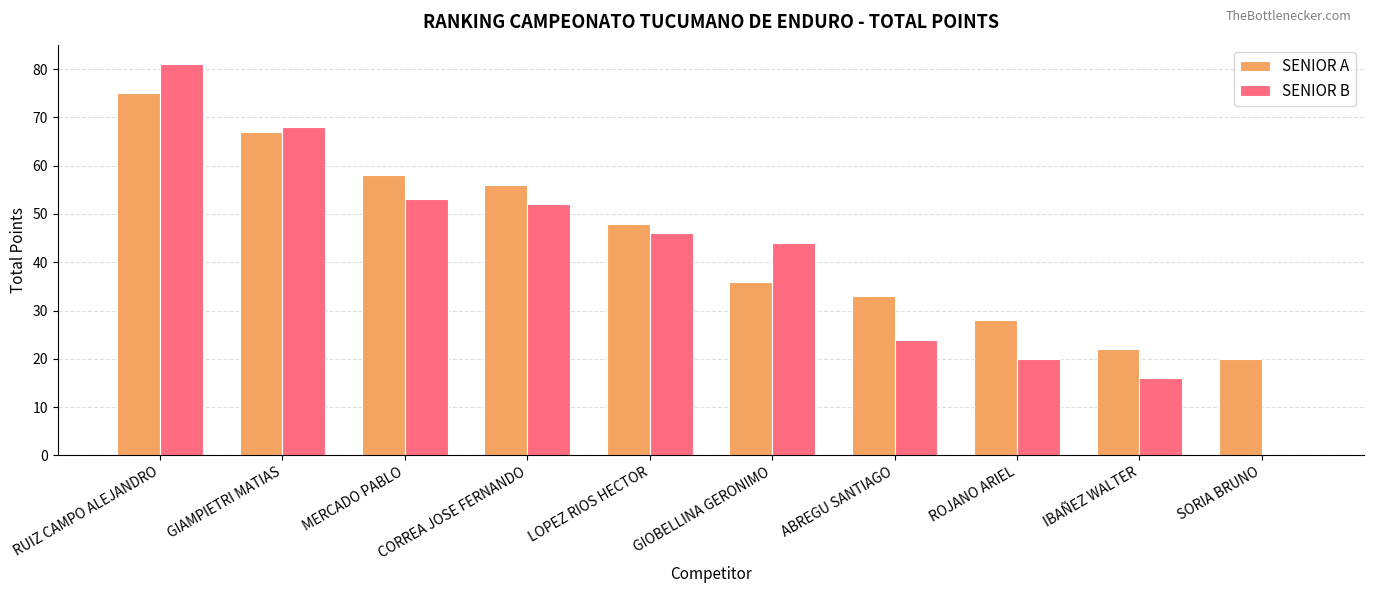

What is the highest value of the SENIOR A series?

75